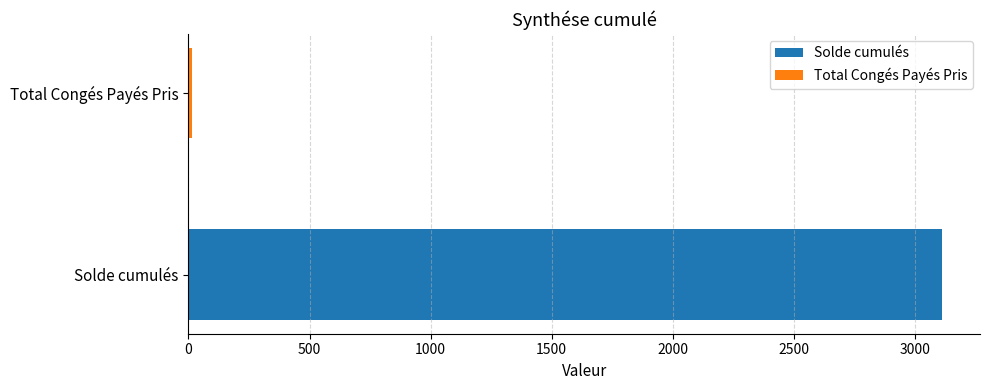

Which series has the widest spread of values?

Solde cumulés